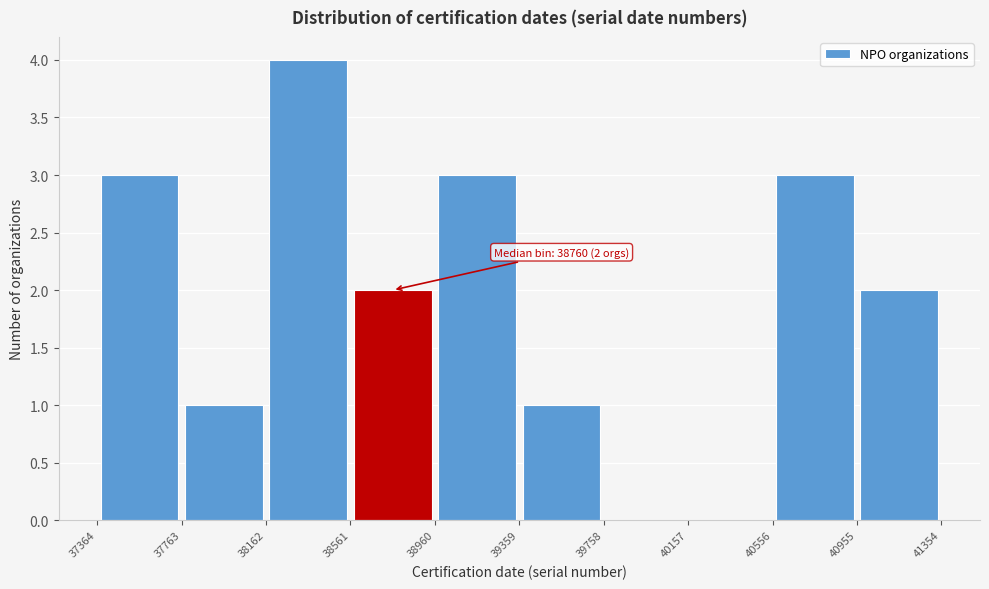

Over which range of the x-axis is the bar tallest?

38162 to 38561